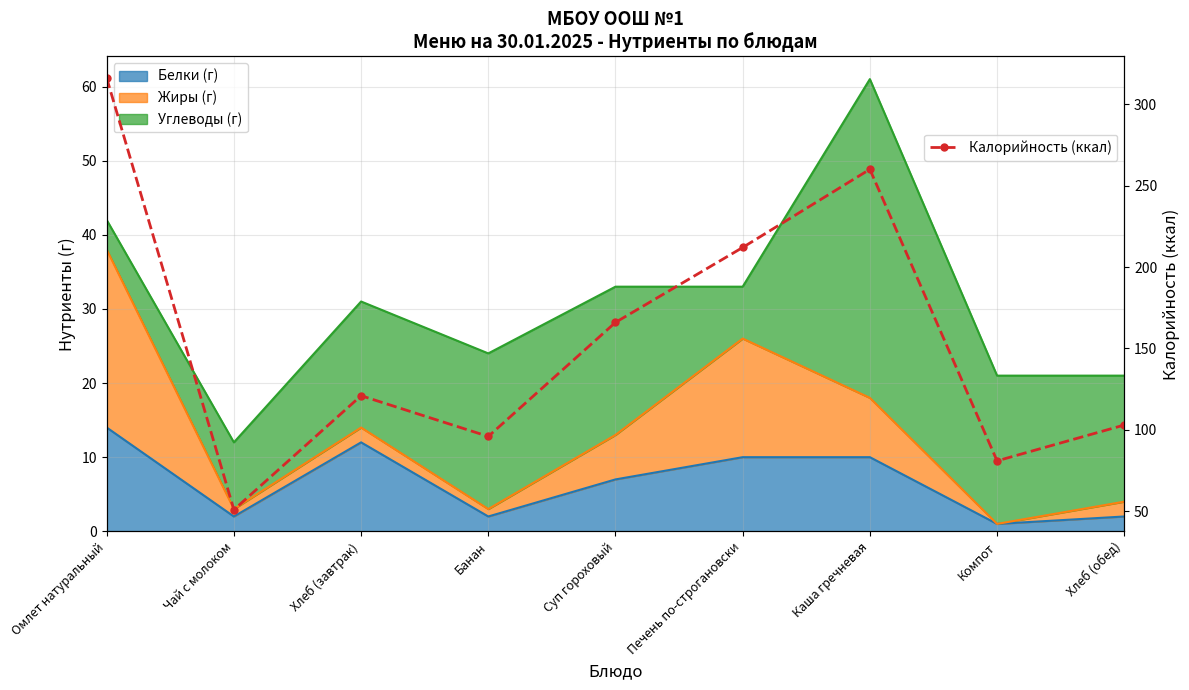

Reading right to left, transcribe all the data shown in this chart.

103	81	260	212	166	96	121	51	316